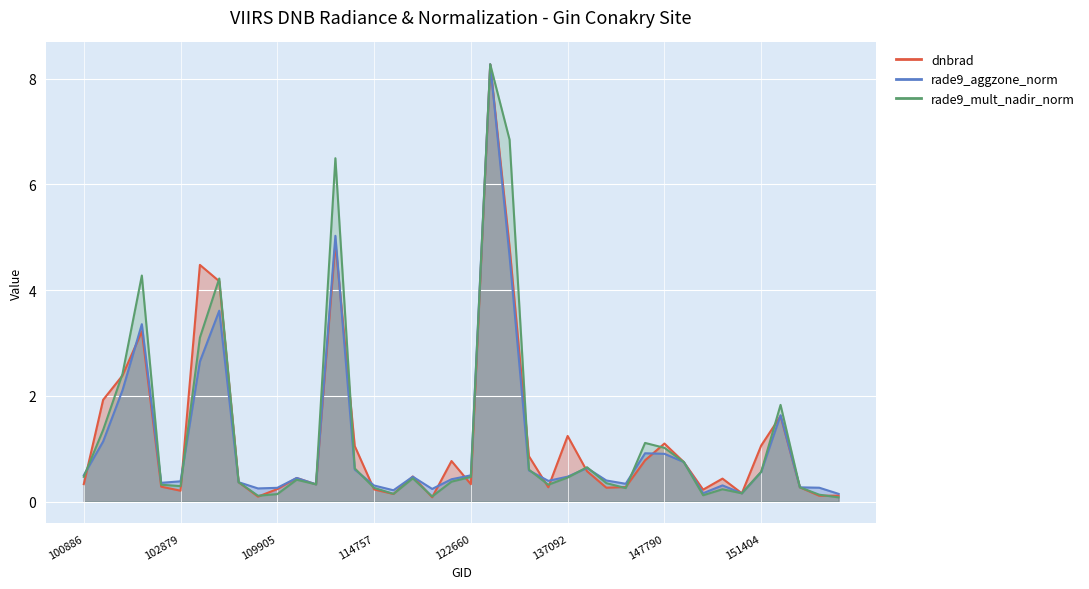

What is the maximum value shown in the chart?

8.3